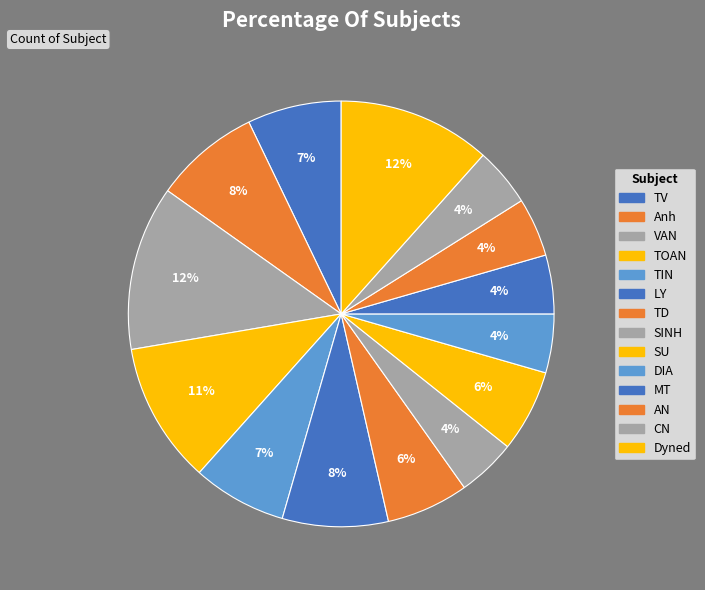

To the nearest percent, what is the average slice percentage?

7%